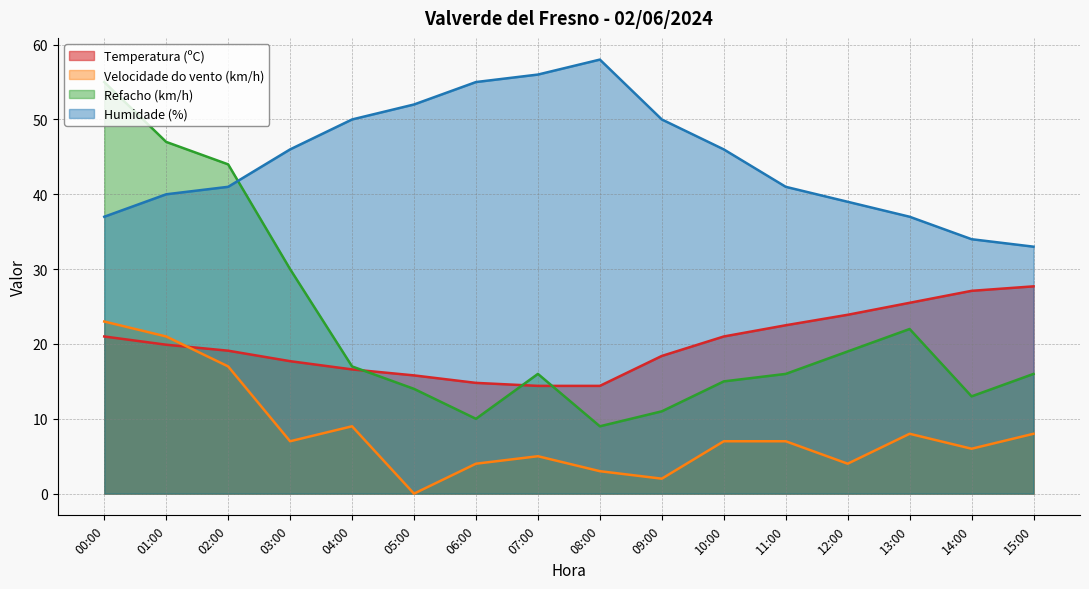

What is the value of the Humidade (%) point at the 1st from the left?

37.0